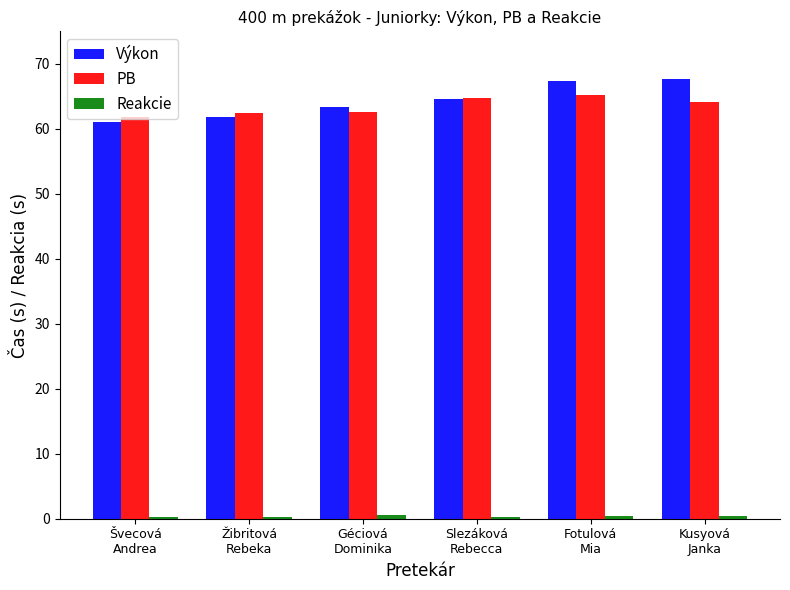

What is the greatest value displayed?

67.7